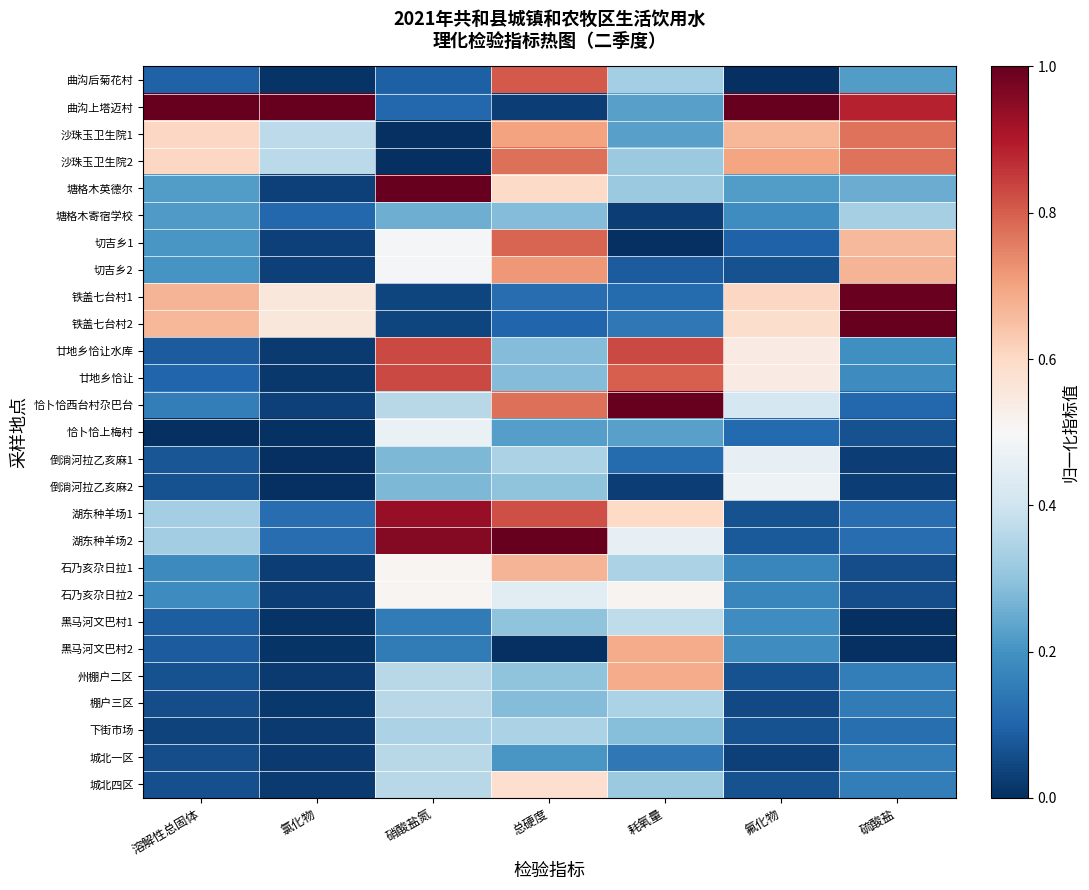

Between 硝酸盐氮 and 溶解性总固体, which is larger?

溶解性总固体